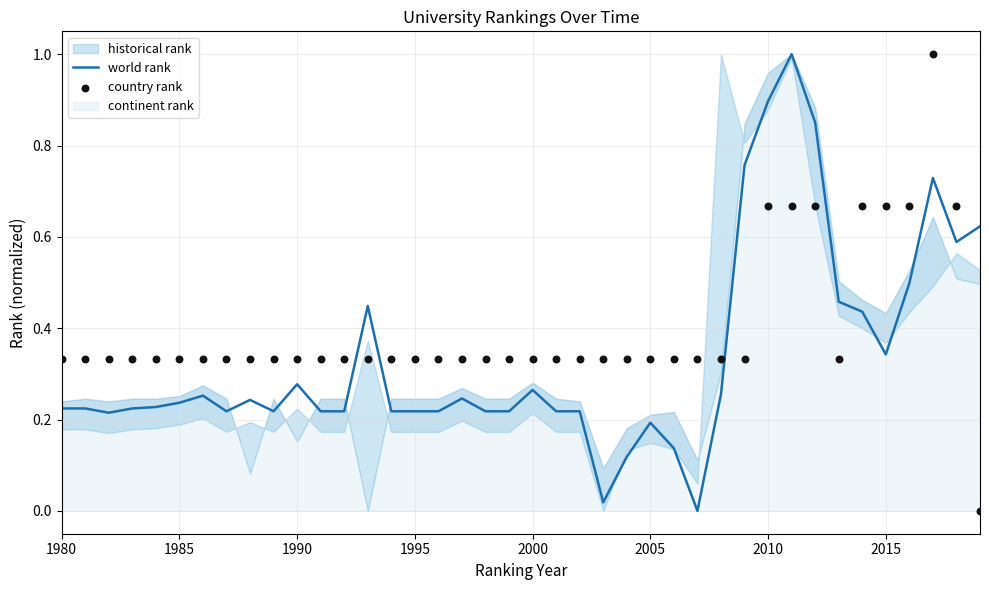

Which series reaches the minimum Y coordinate?

world rank